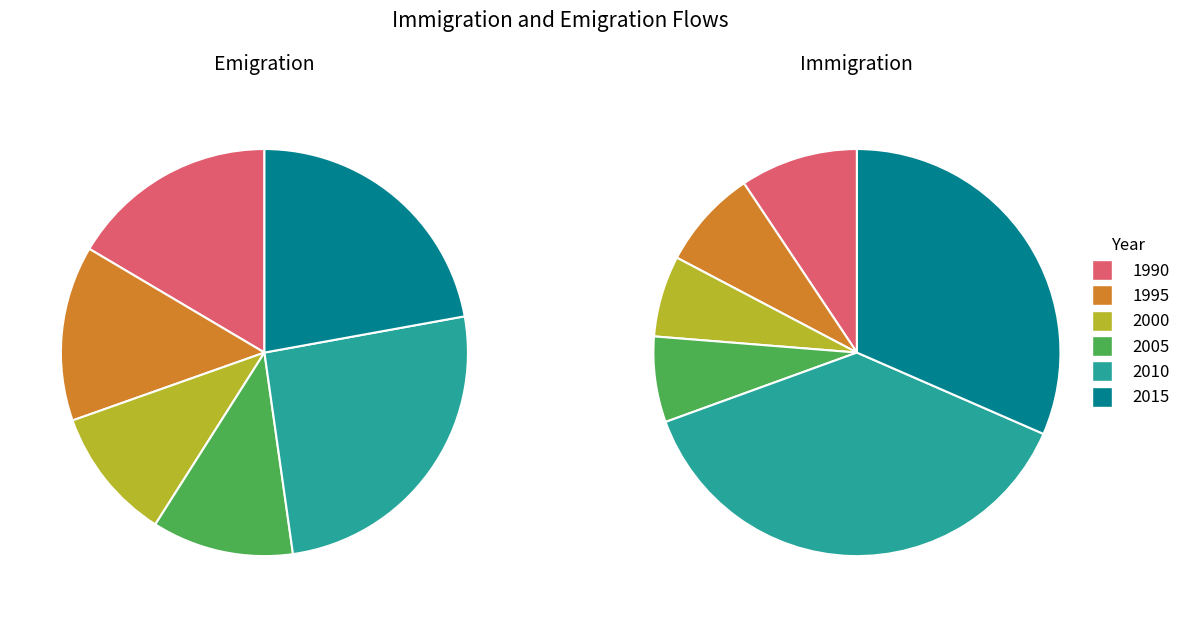

Rank the series by their maximum value, from highest to lowest.

Immigration, Emigration